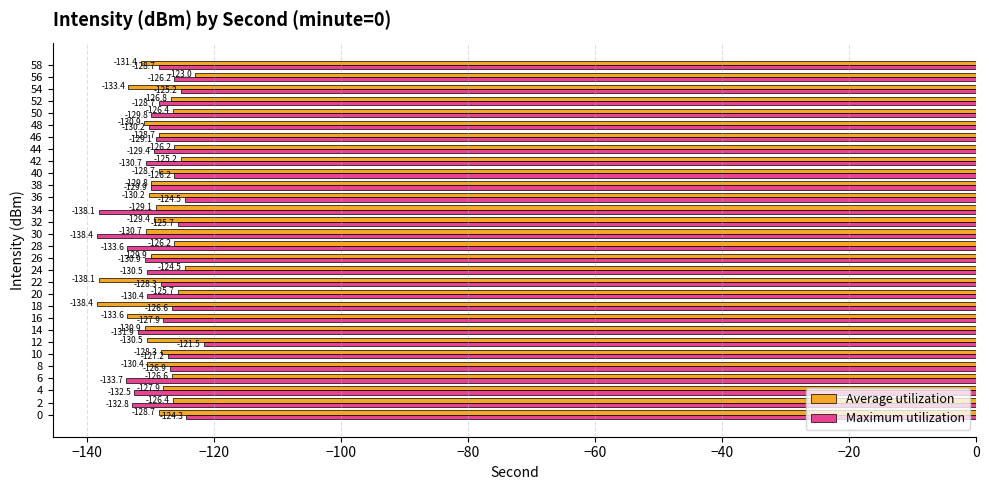

At which label does Average utilization reach its minimum?

18